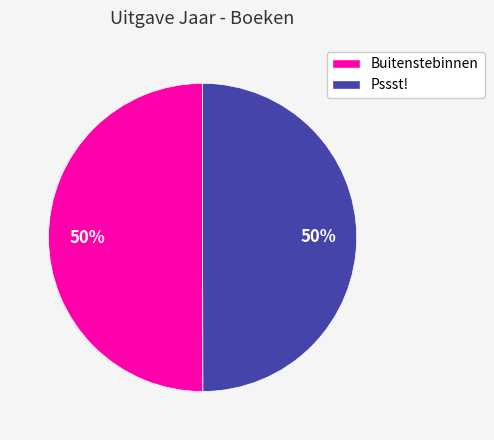

What is the ratio of the value at Pssst! to the value at Buitenstebinnen?

1.0